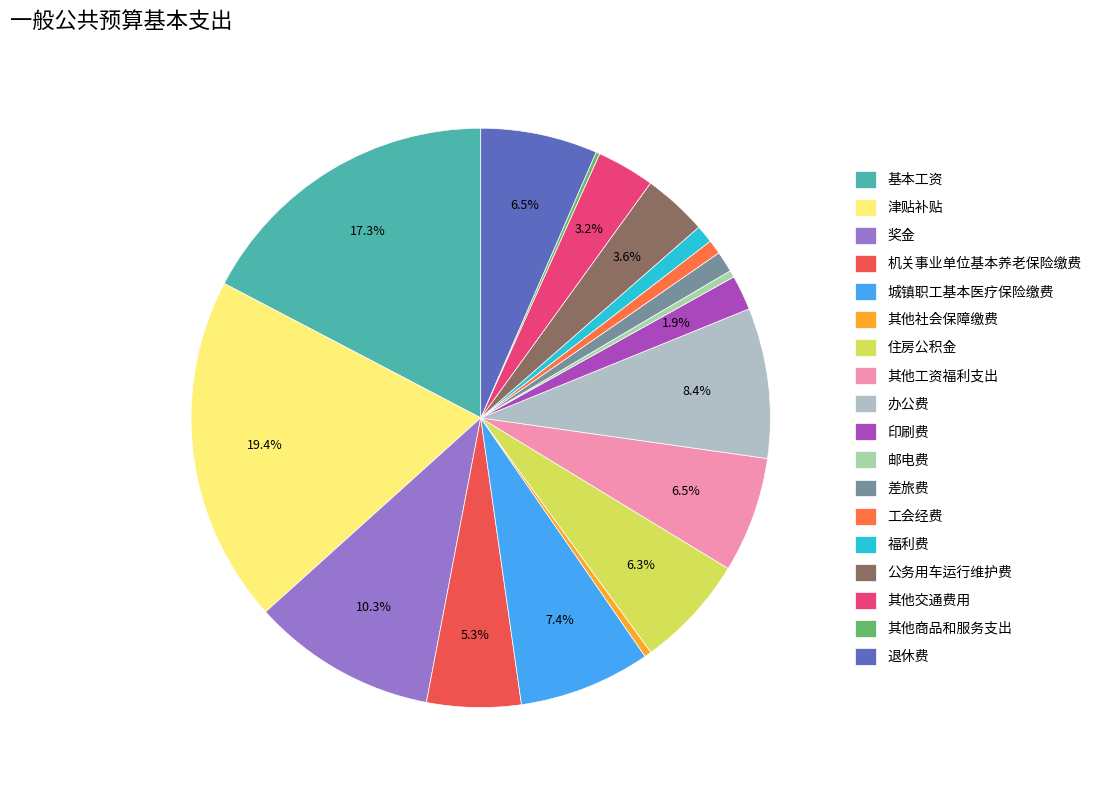

Combined, what portion of the pie is 差旅费 and 退休费?

7.7%